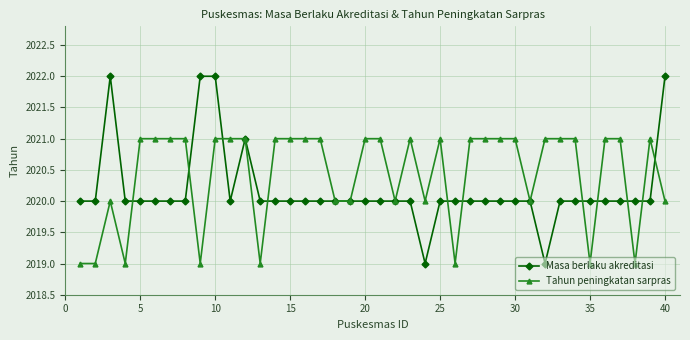

What is the highest value of the Masa berlaku akreditasi series?

2022